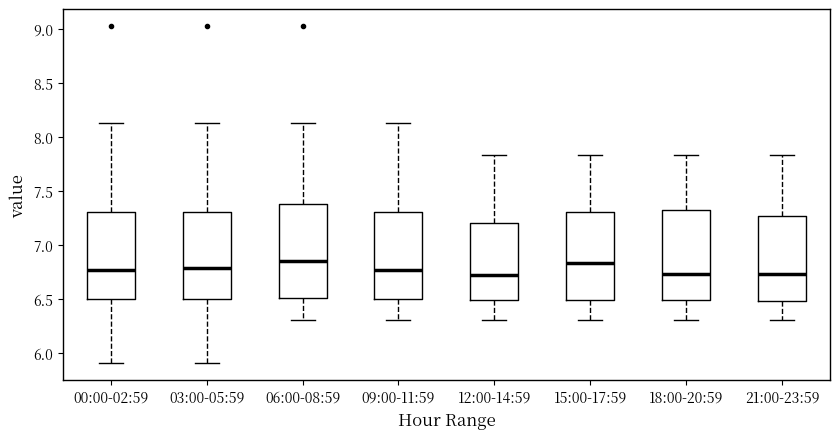

Reading left to right, transcribe this box plot: for each box, give where its median line is, the range the box spans, and where its two whiskers end, as read against the y-axis. The values are not printed on the chart, so give them approximately, as read against the axis.

00:00-02:59: median 6.75, box 6.50 to 7.30, whiskers 5.90 to 8.15
03:00-05:59: median 6.80, box 6.50 to 7.30, whiskers 5.90 to 8.15
06:00-08:59: median 6.85, box 6.50 to 7.40, whiskers 6.30 to 8.15
09:00-11:59: median 6.75, box 6.50 to 7.30, whiskers 6.30 to 8.15
12:00-14:59: median 6.70, box 6.50 to 7.20, whiskers 6.30 to 7.85
15:00-17:59: median 6.85, box 6.50 to 7.30, whiskers 6.30 to 7.85
18:00-20:59: median 6.75, box 6.50 to 7.35, whiskers 6.30 to 7.85
21:00-23:59: median 6.75, box 6.50 to 7.25, whiskers 6.30 to 7.85